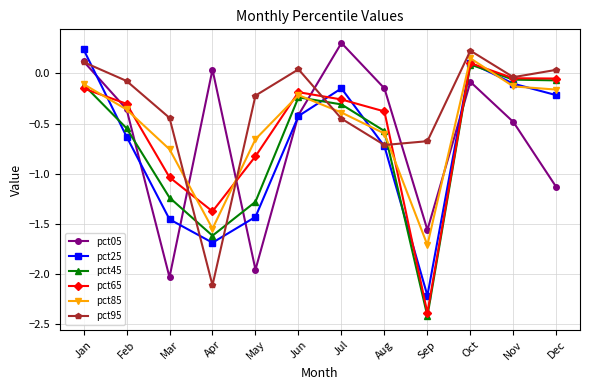

Read the pct45 value at May.

-1.3